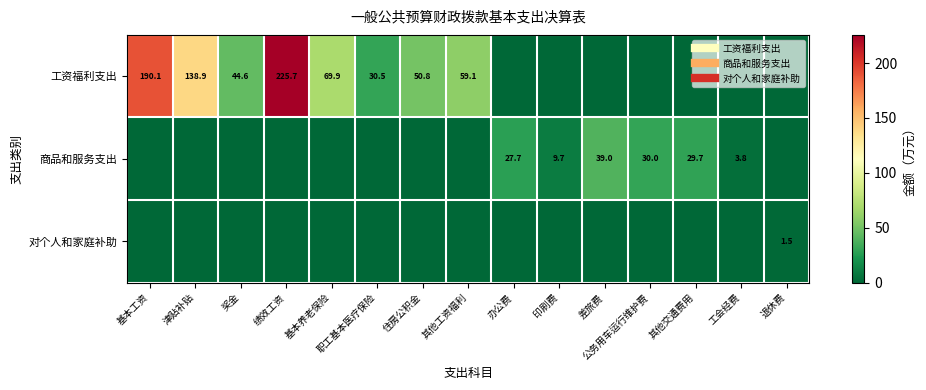

Rank the series by their maximum value, from lowest to highest.

对个人和家庭补助, 商品和服务支出, 工资福利支出